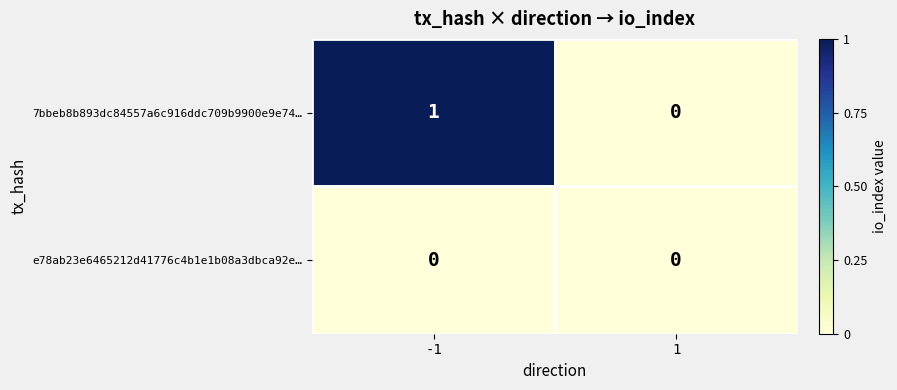

Which series changed the most between -1 and 1?

7bbeb8b893dc84557a6c916ddc709b9900e9e74…